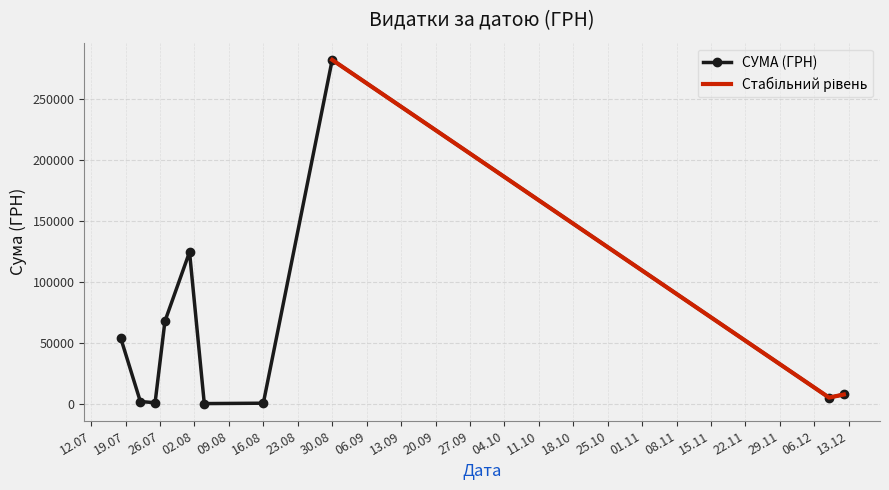

What is the greatest value displayed?

282495.1